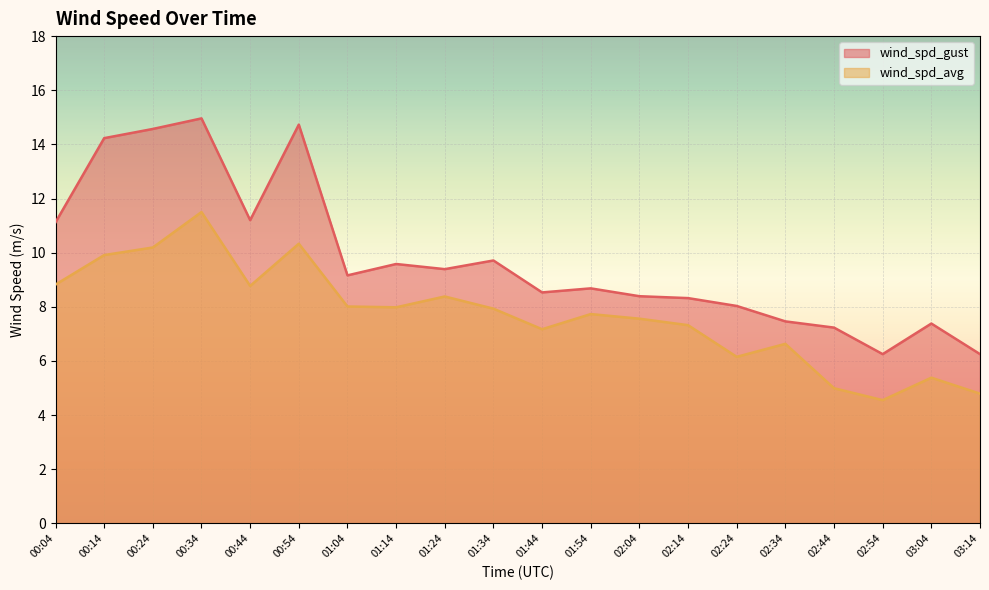

How many data points does each series have?

20